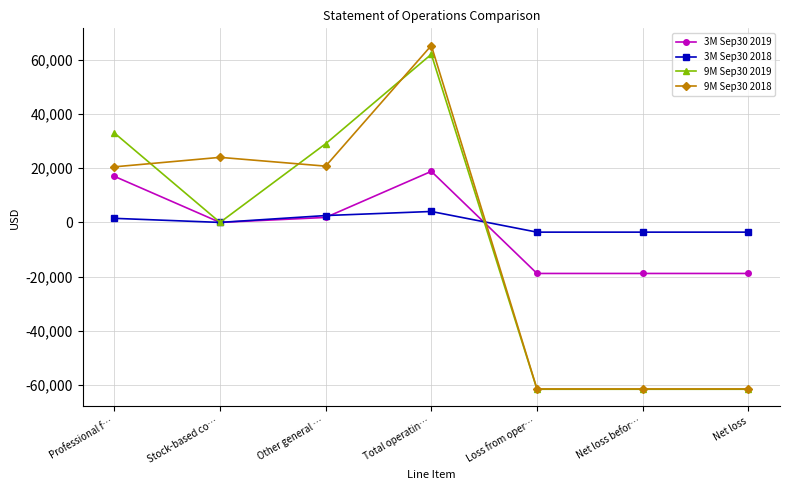

What is the sum of the 9M Sep30 2018 values at Total operatin… and Professional f…?

85757